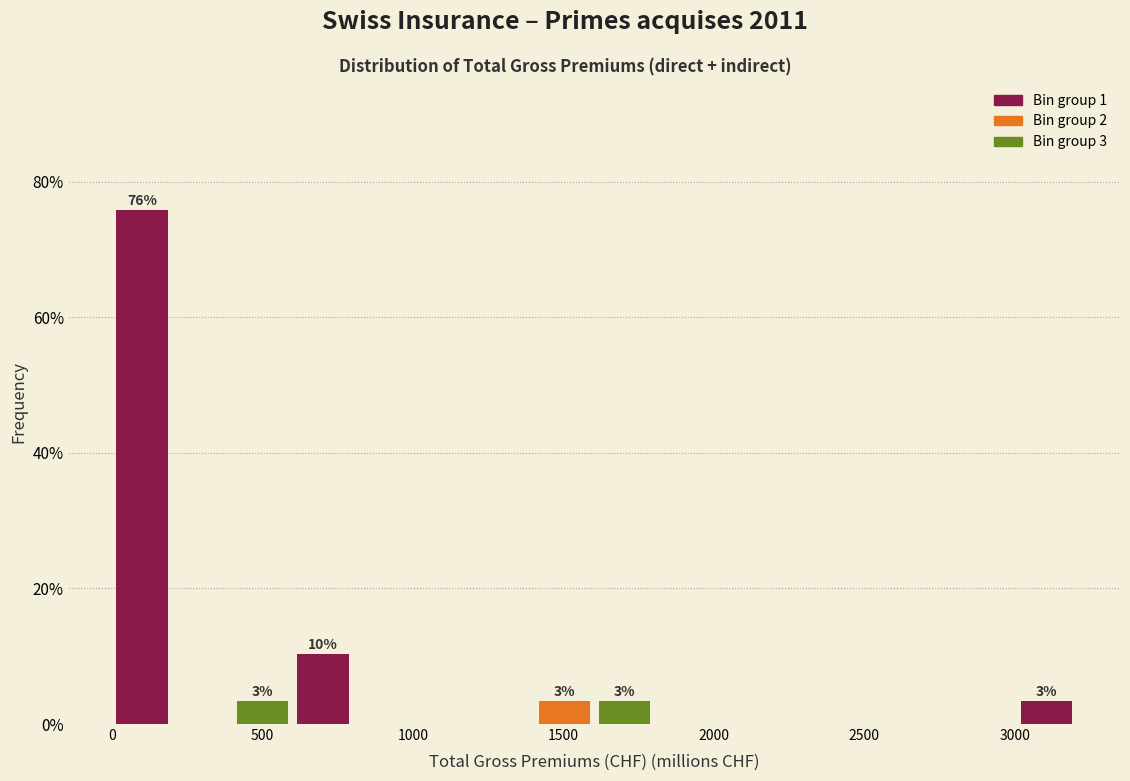

Over which range of the x-axis is the bar tallest?

0 to 200